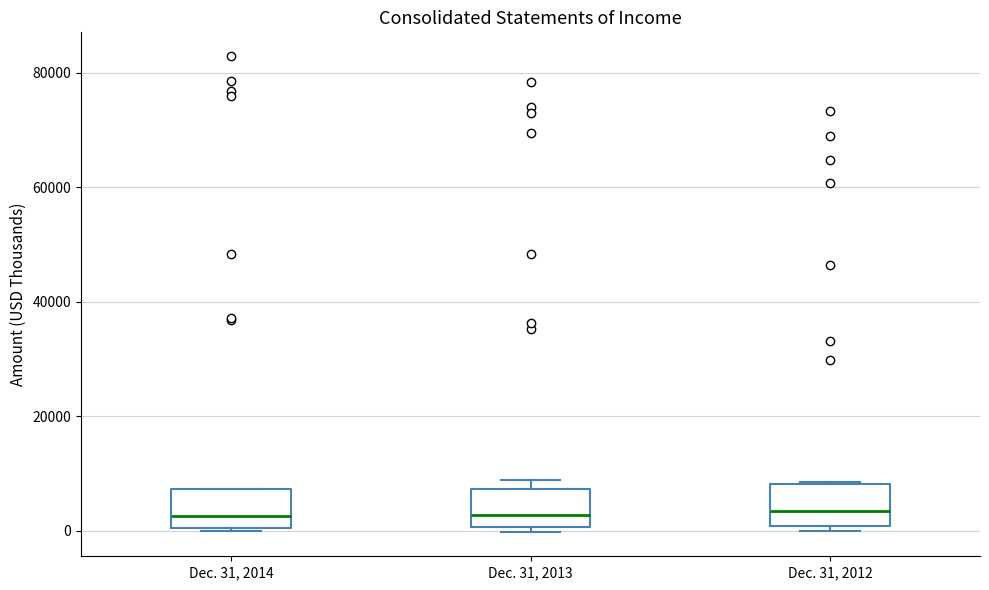

Where is the upper edge of the box for Dec. 31, 2013 on the y-axis? The values are not printed on the chart, so give them approximately, as read against the axis.

8000